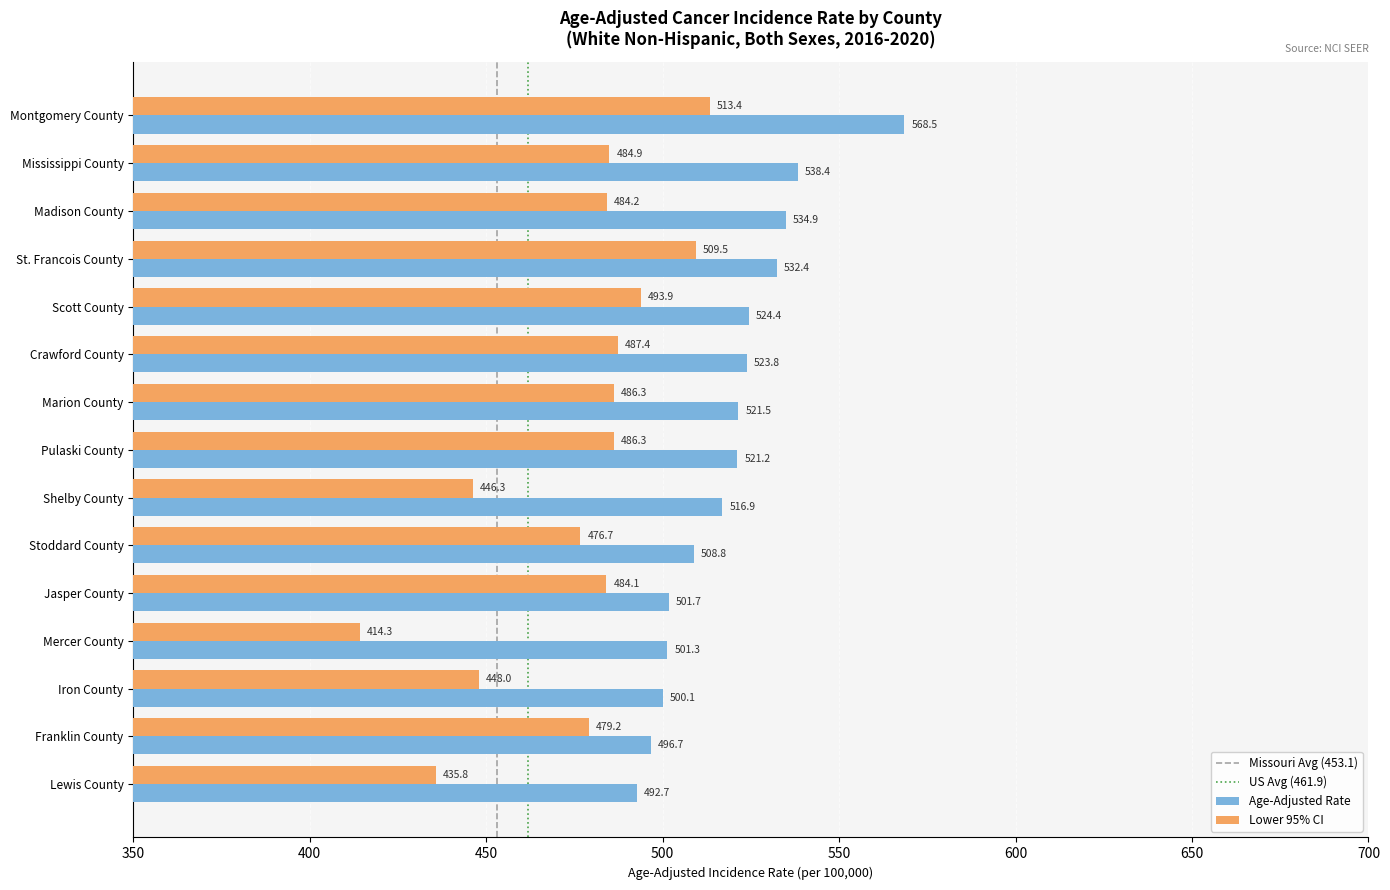

Which category has the highest value across all series?

Montgomery County